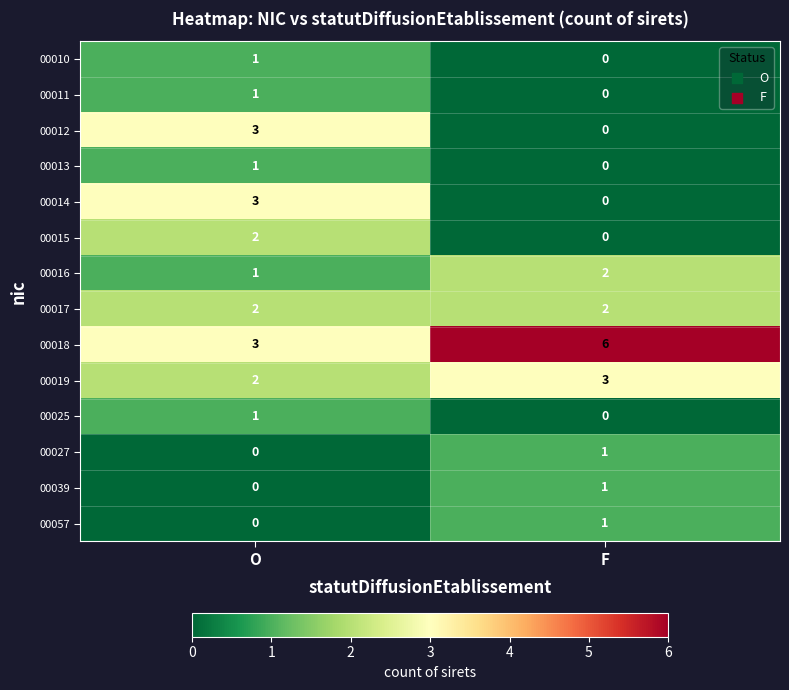

The 00057 series shows 1 at F. True or false?

True